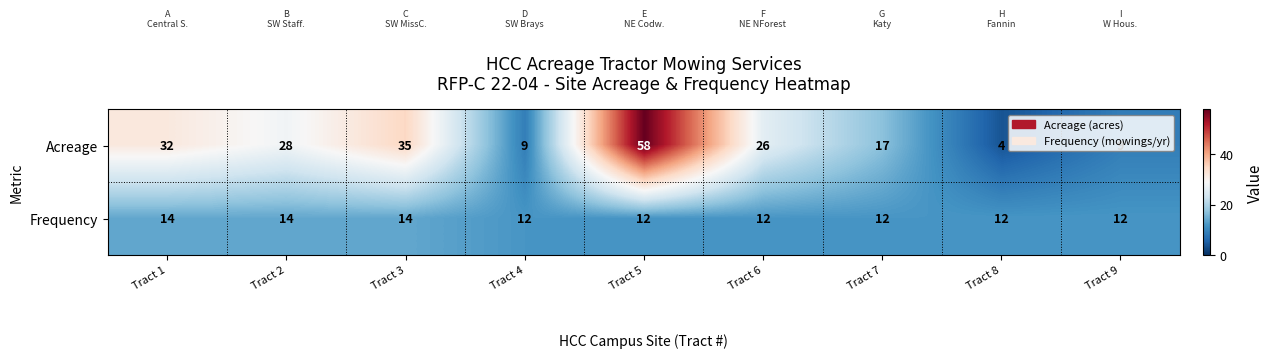

At how many categories does at least one series exceed 36?

1